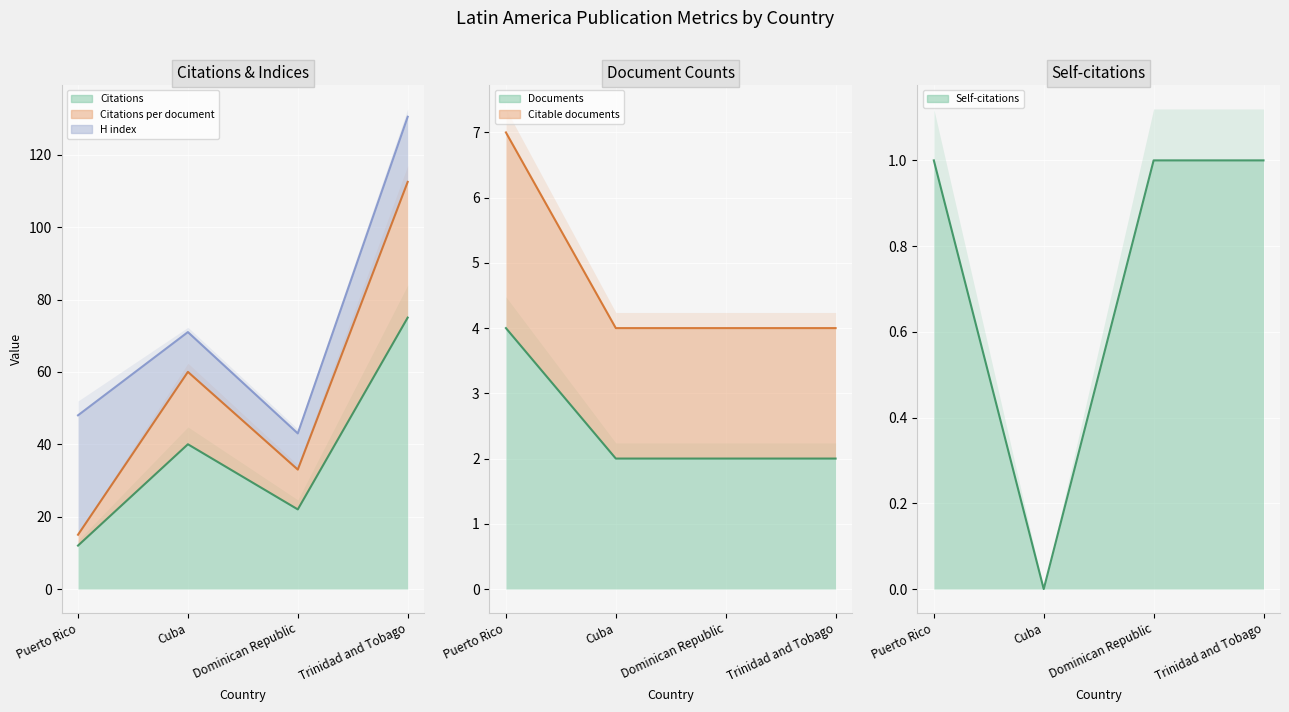

Which series changed the most between Puerto Rico and Trinidad and Tobago?

Citations per document